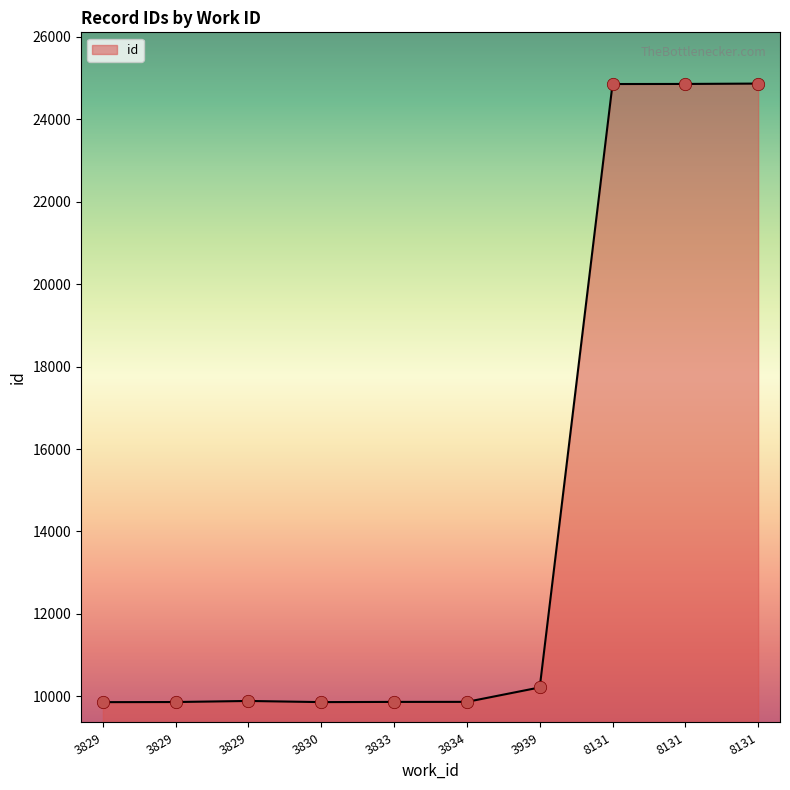

How many lines are shown in the chart?

1